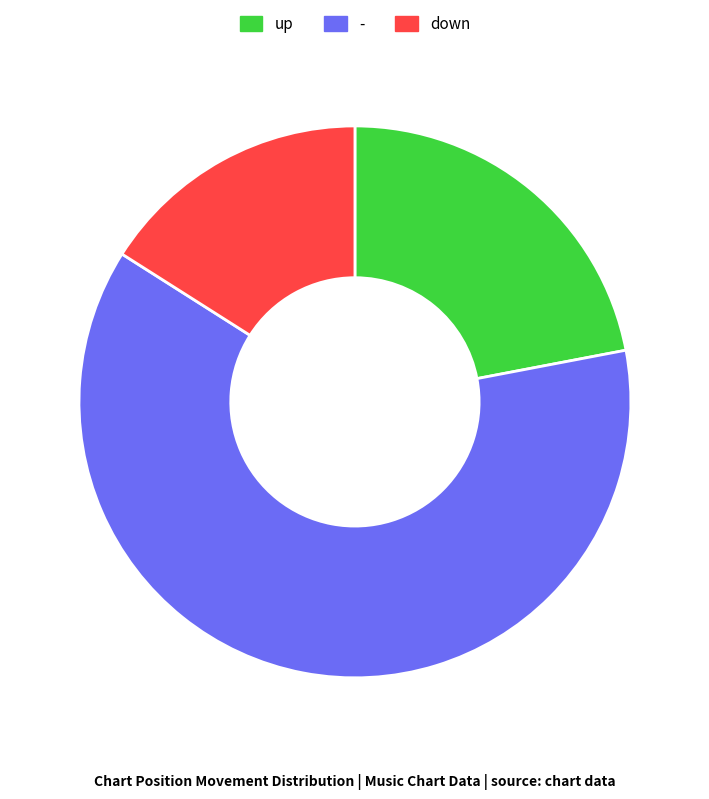

Does - represent more than half of the total?

Yes